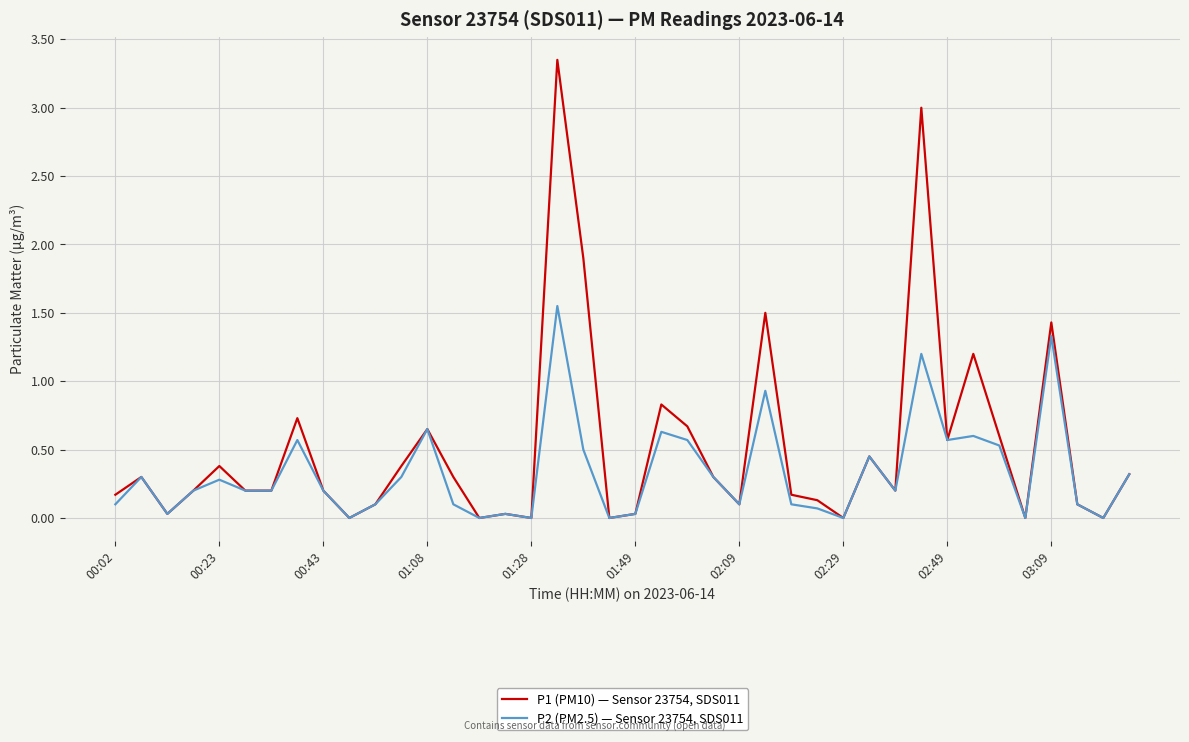

Which series has the largest total across all categories?

P1 (PM10) — Sensor 23754, SDS011